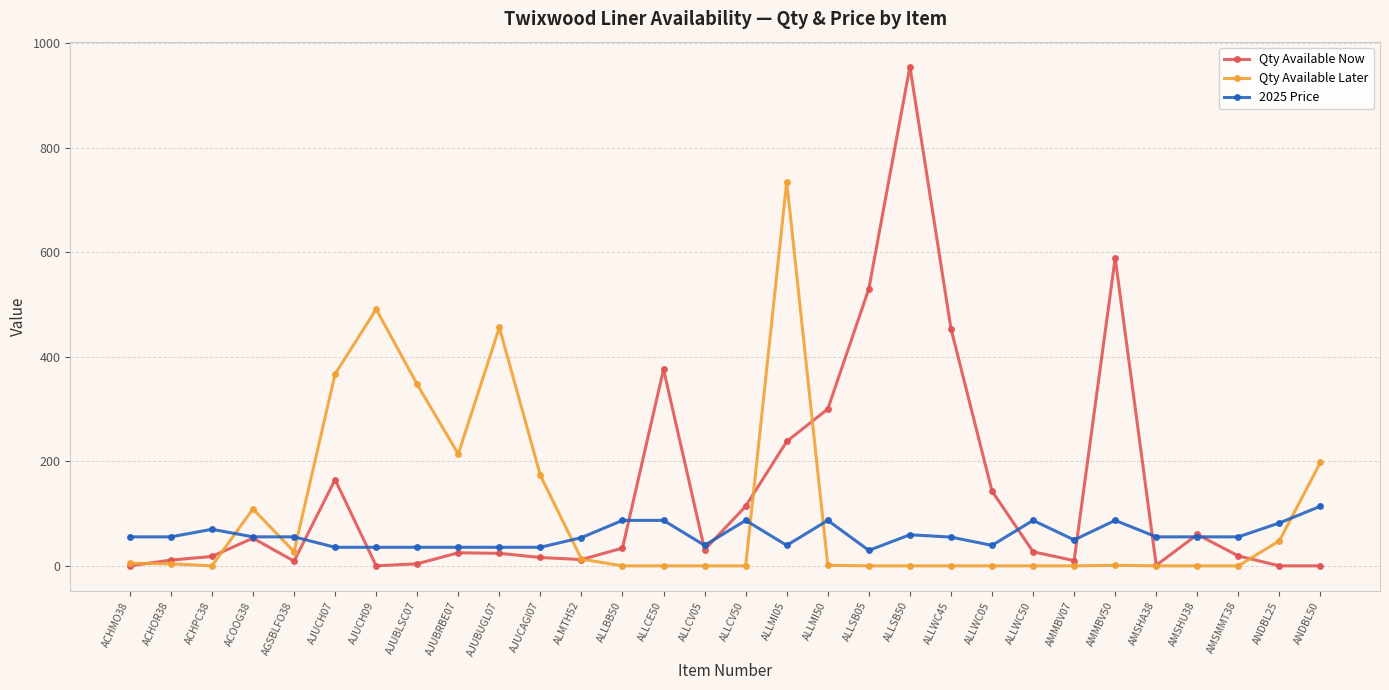

What is the sum of all Qty Available Later values?

3189.0